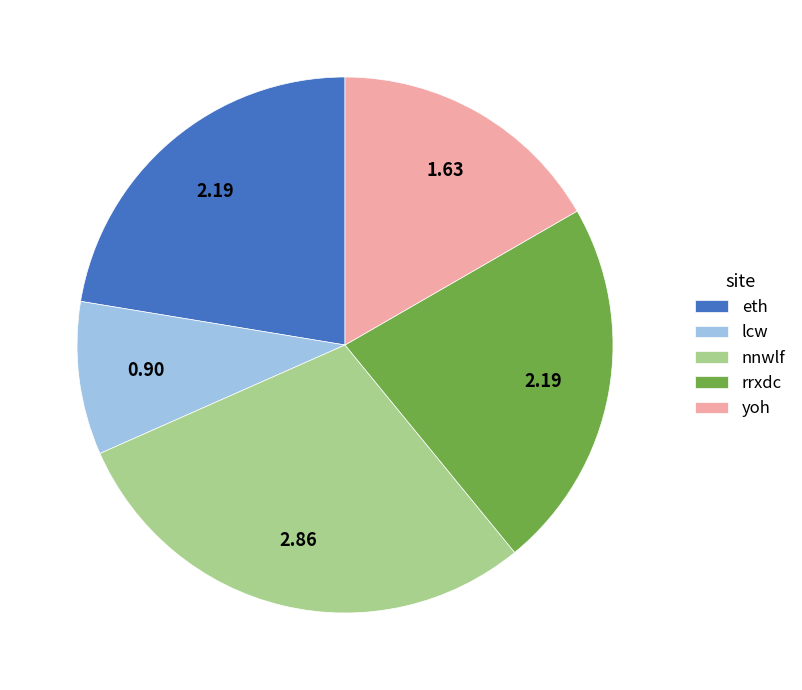

Combined, do yoh and rrxdc account for over 50%?

No